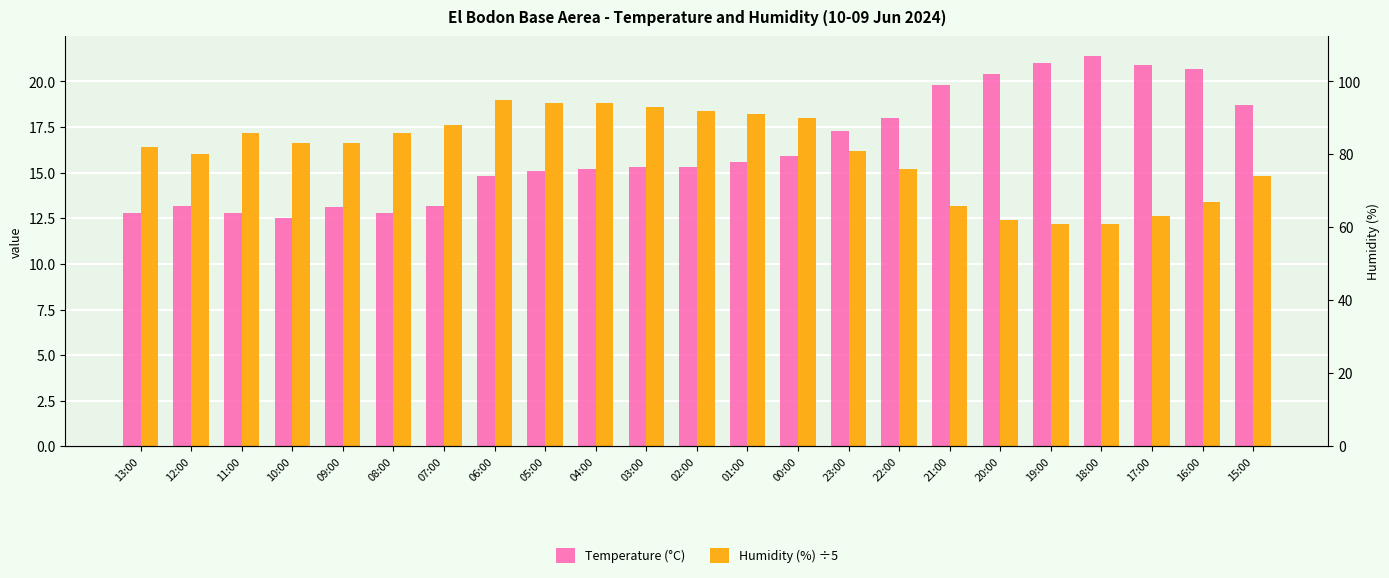

What is the difference between the Humidity (%) ÷5 values at 19:00 and 16:00?

1.2